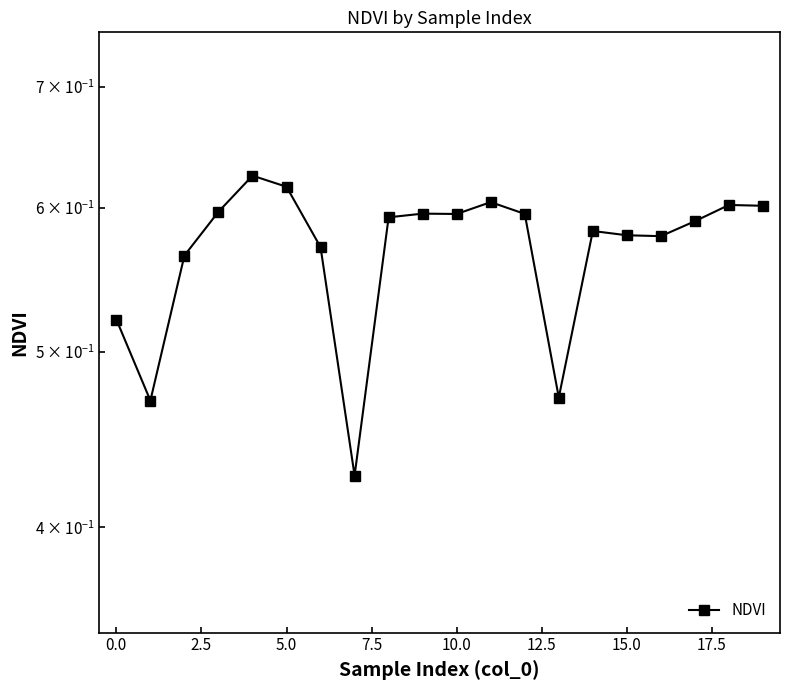

What is the label of the 11th point from the right?

20.0